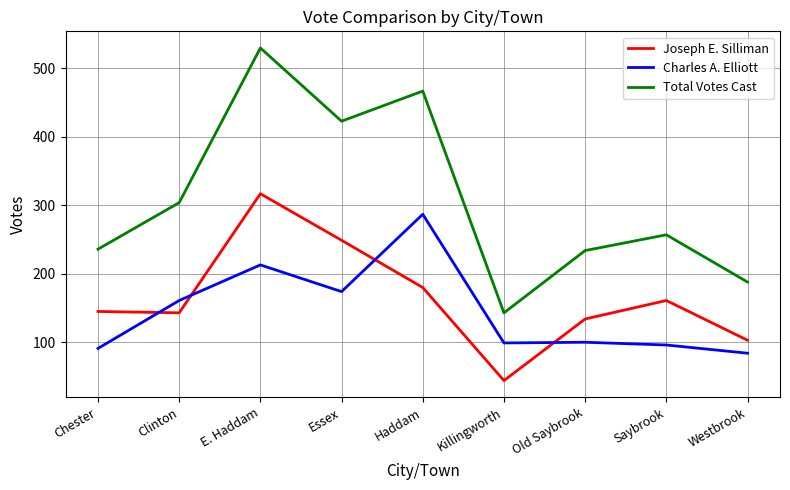

How many values in the Charles A. Elliott series are below 100?

4